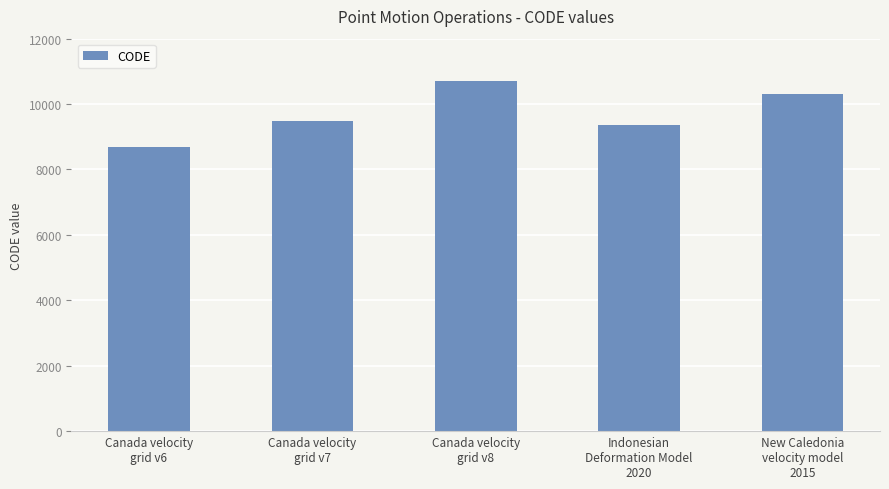

True or false: the data shows 17248 at Canada velocity
grid v8.

False